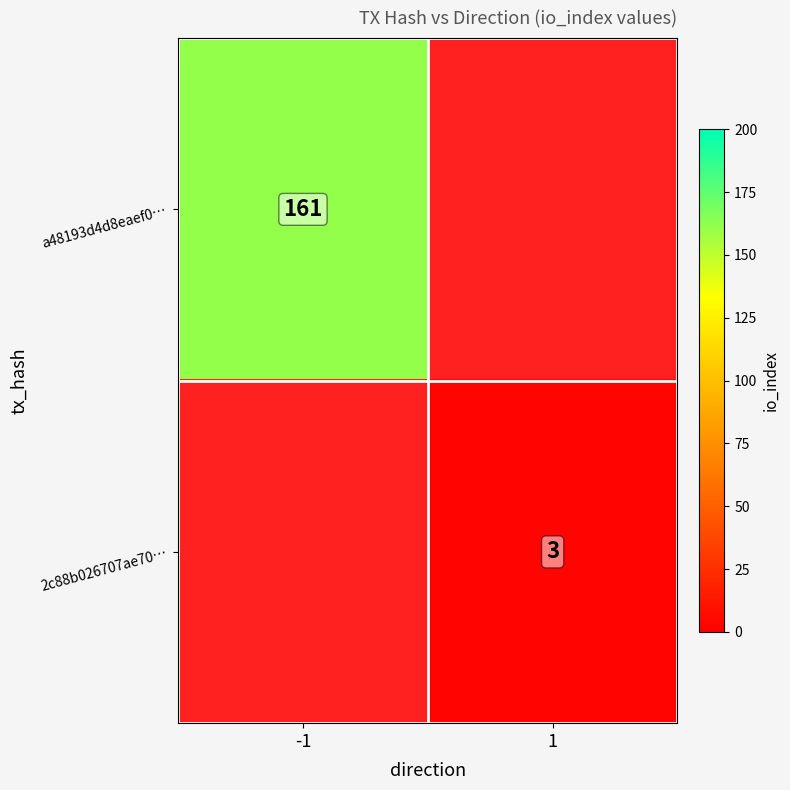

True or false: 2c88b026707ae70… has a value of 1 at 1.

False